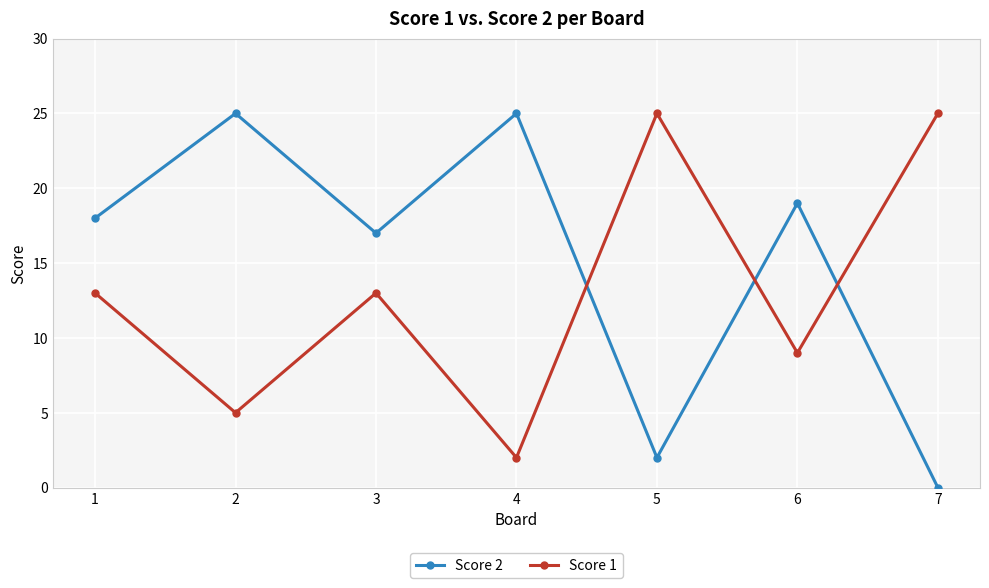

How many data points does each series have?

7